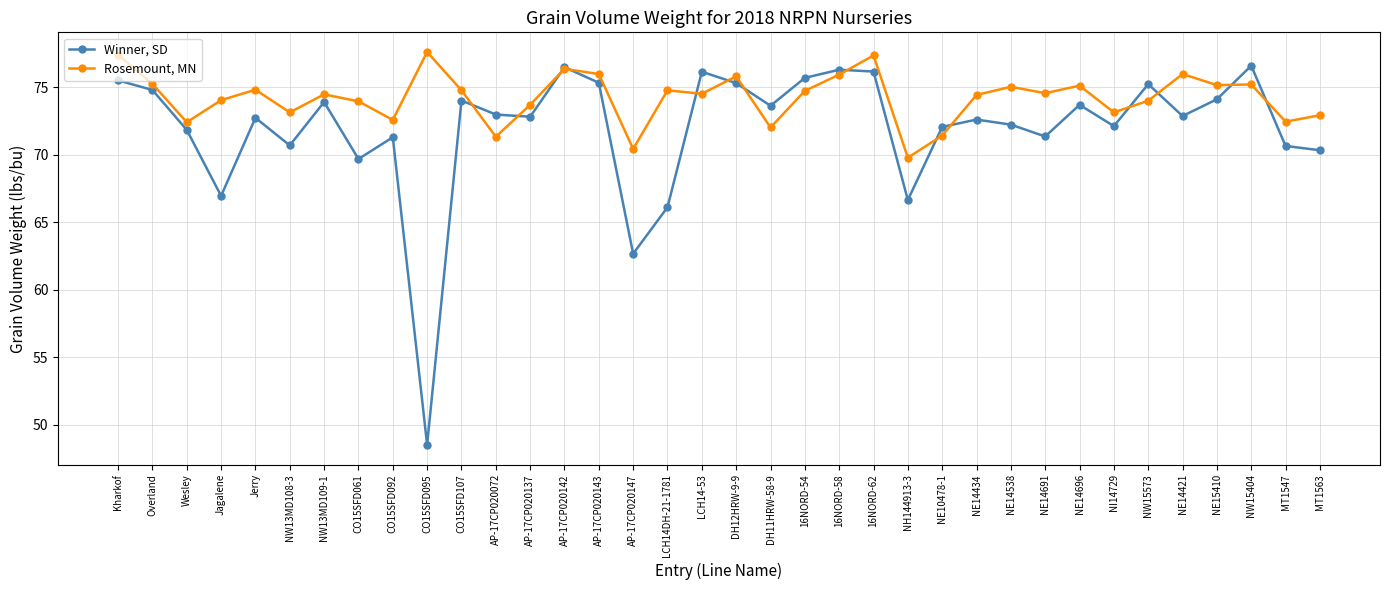

What is the approximate value of Rosemount, MN at NE15410?

75.2